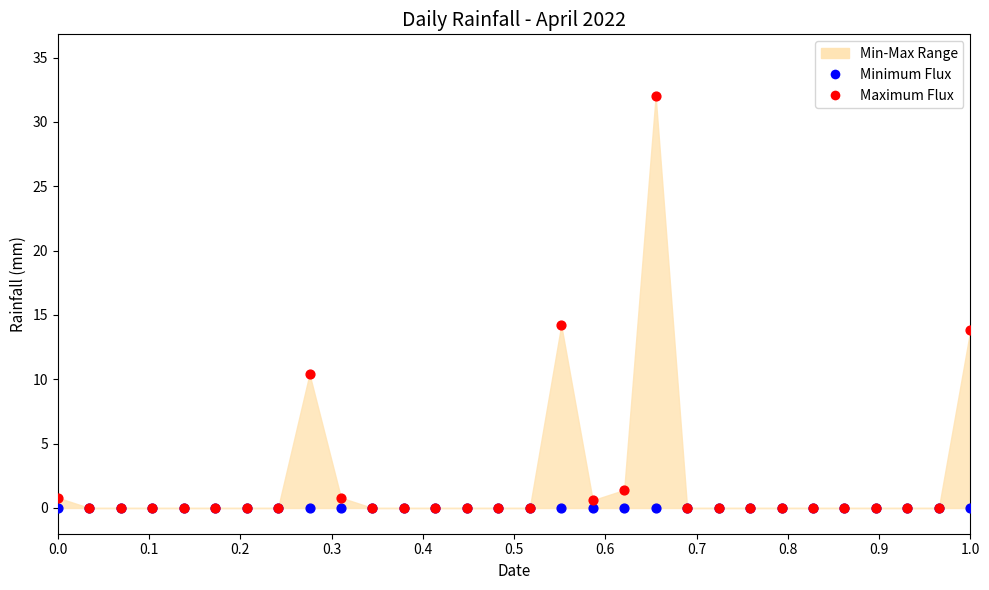

Across all series, what Y value is closest to 16?

14.2